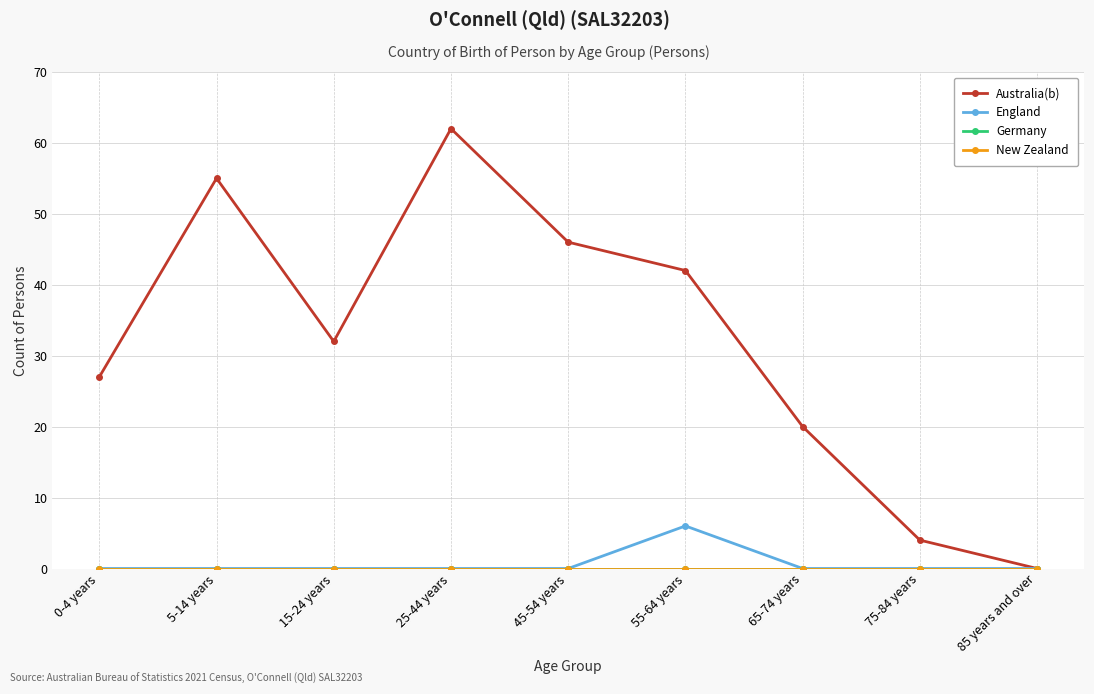

Where is the first local maximum for Australia(b)?

5-14 years